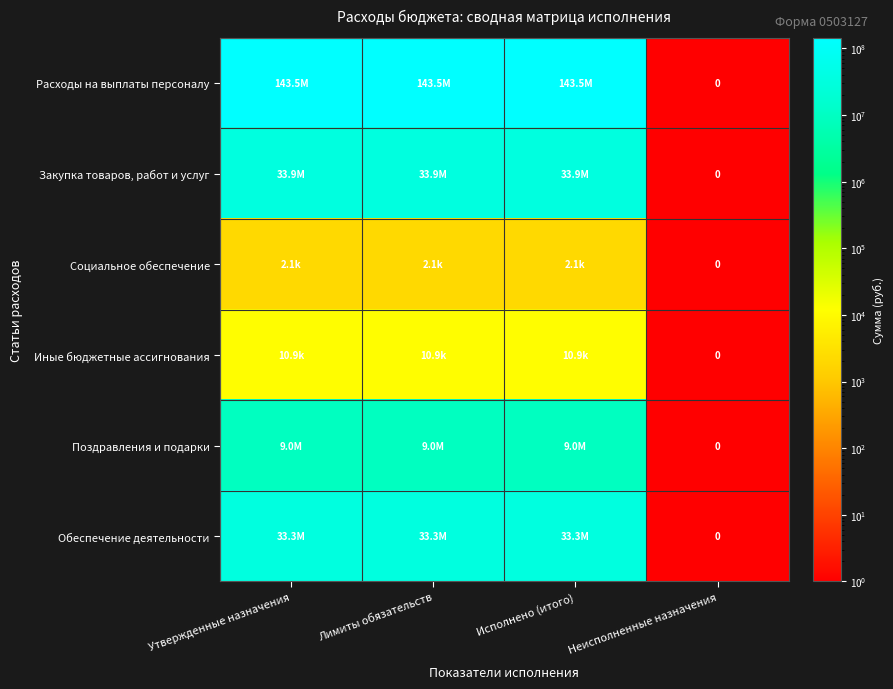

At how many categories does at least one series exceed 138584074?

3